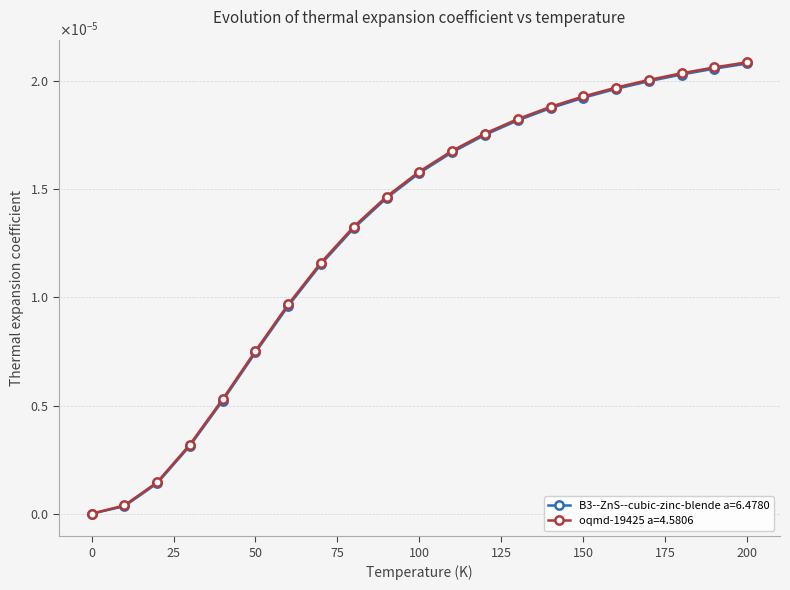

Is this an area chart (filled region under the line)?

No